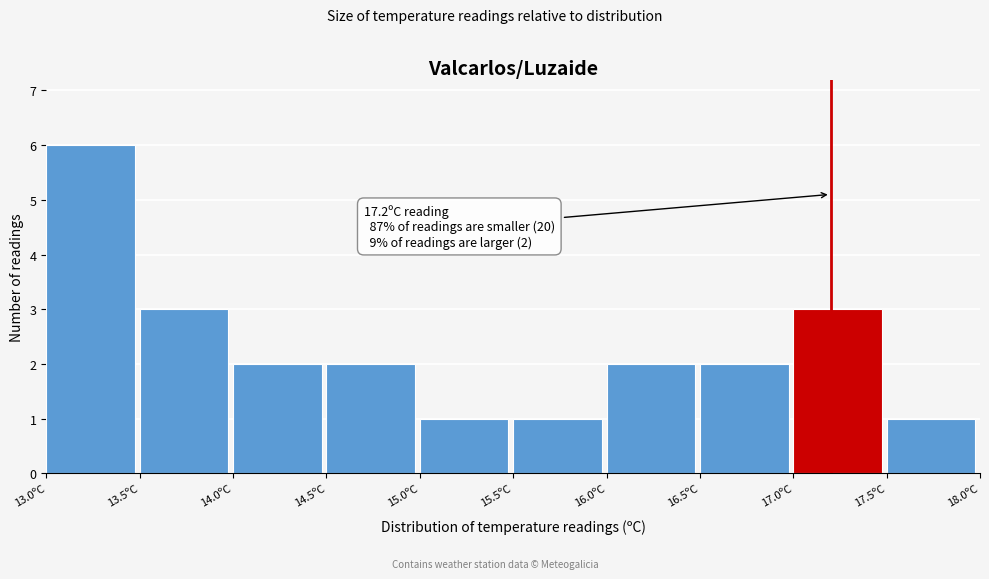

Which range on the x-axis has the tallest bar?

13.0 to 13.5